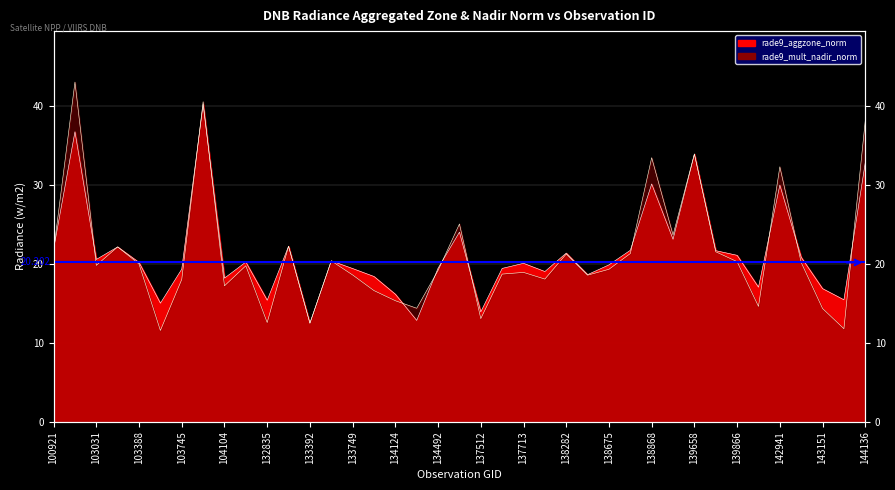

What are all the series names shown in the legend?

rade9_aggzone_norm, rade9_mult_nadir_norm